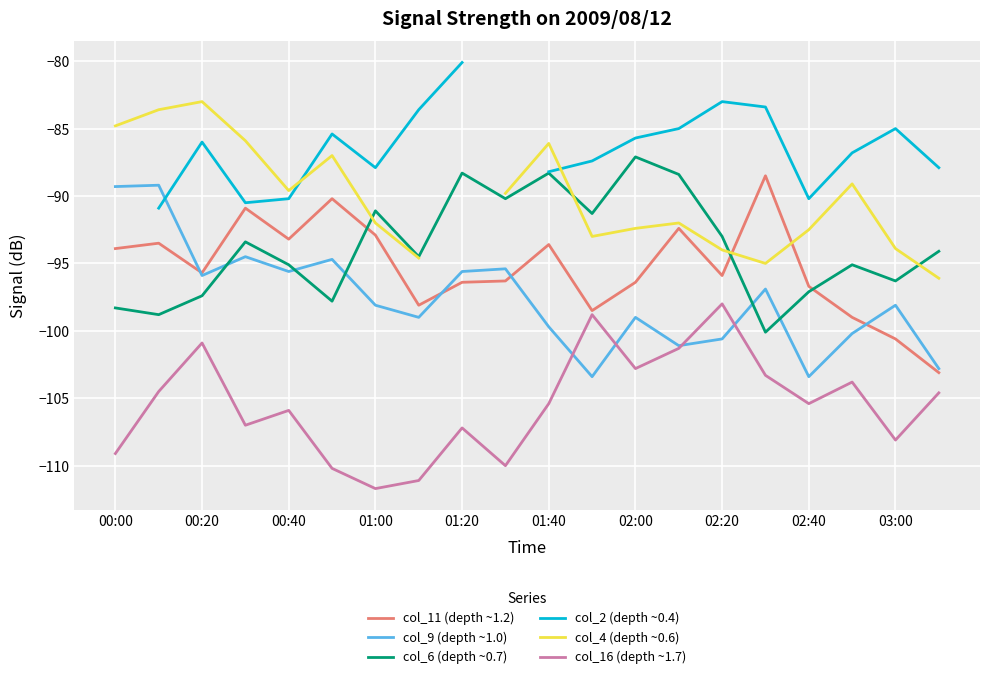

What is the minimum value for col_9 (depth ~1.0)?

-103.4